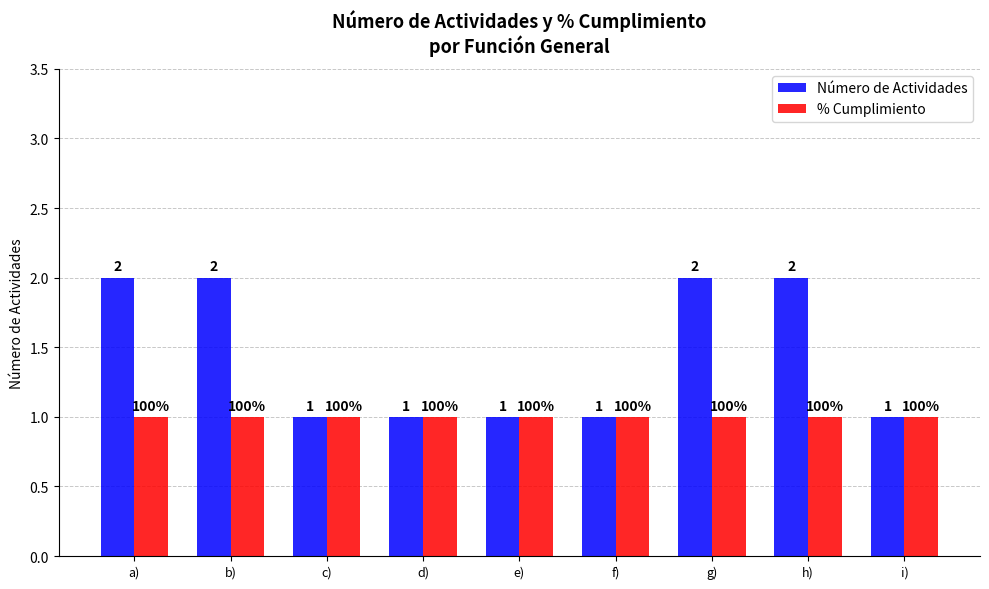

Which series has the largest total across all categories?

Número de Actividades